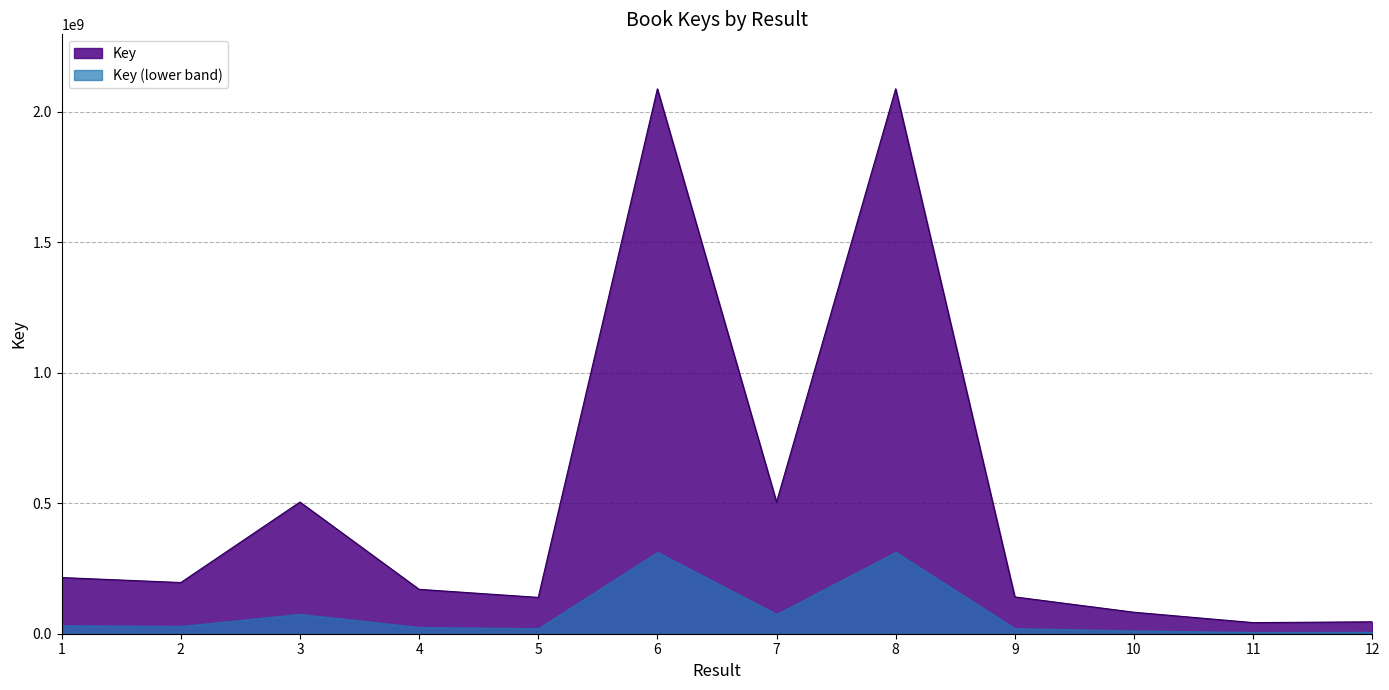

How many interior local peaks (higher than both neighbors) does the data have?

3